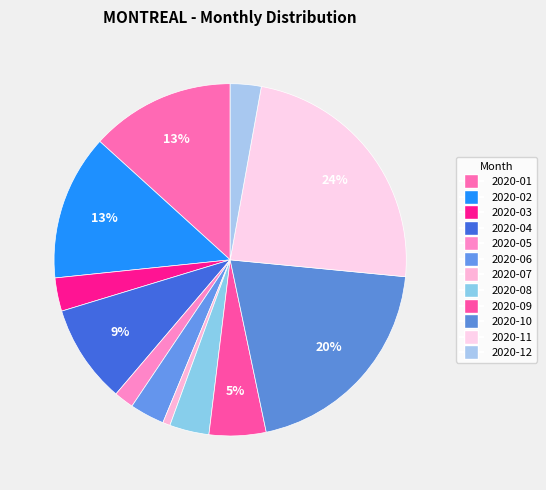

What is the largest slice in the pie chart?

2020-11